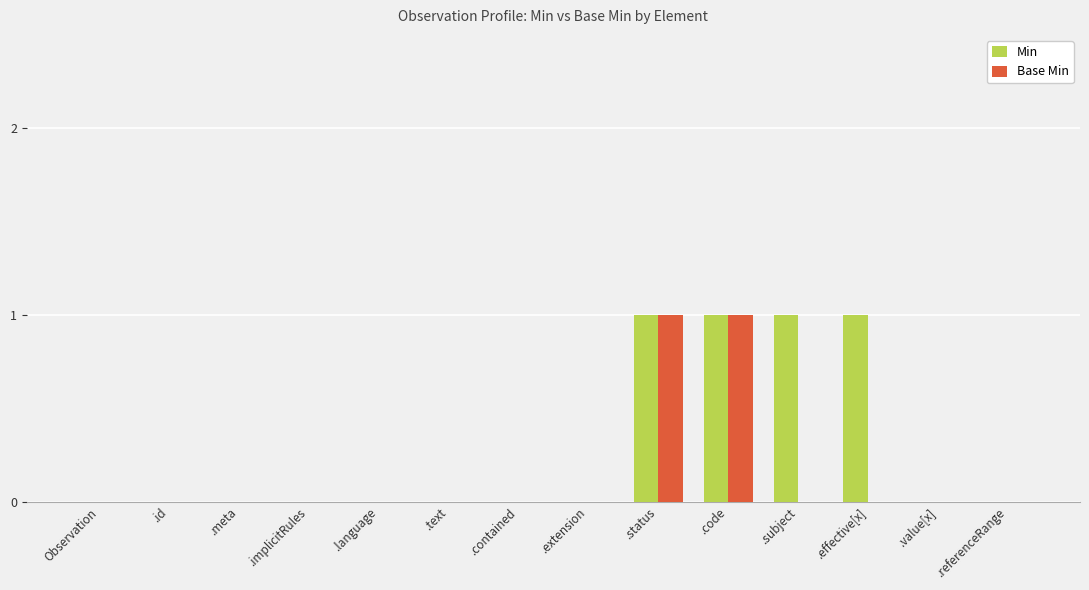

The Min series shows 0 at .id. True or false?

True